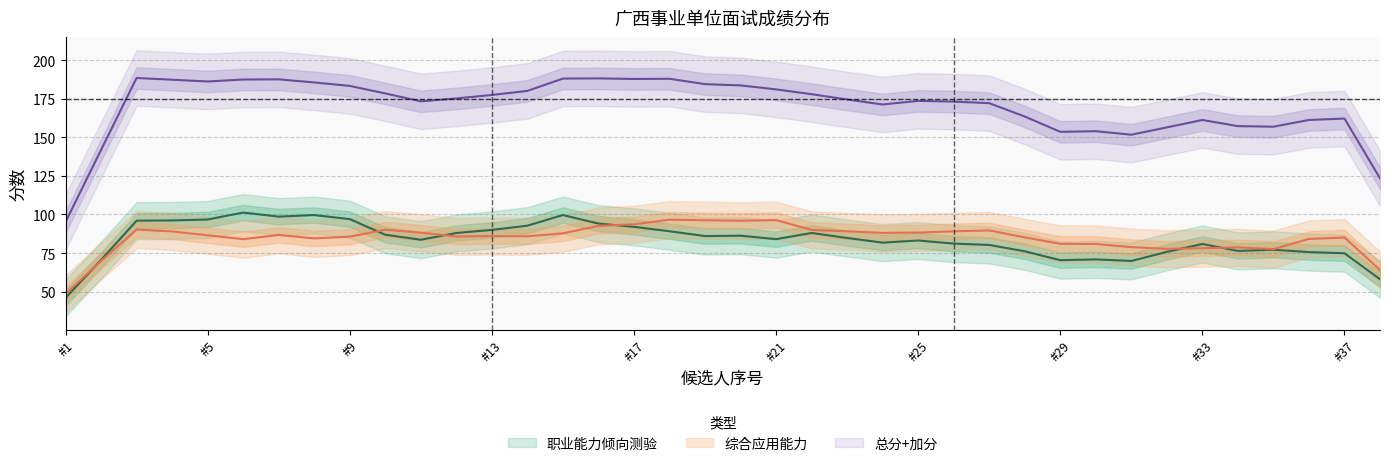

Does the chart have visible grid lines?

Yes